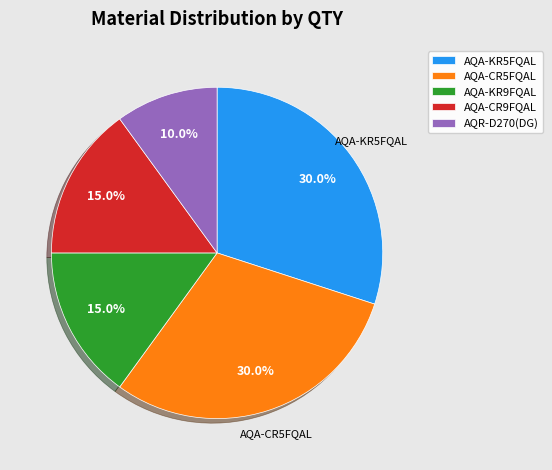

To the nearest percent, what percentage of the pie is AQA-CR9FQAL?

15%